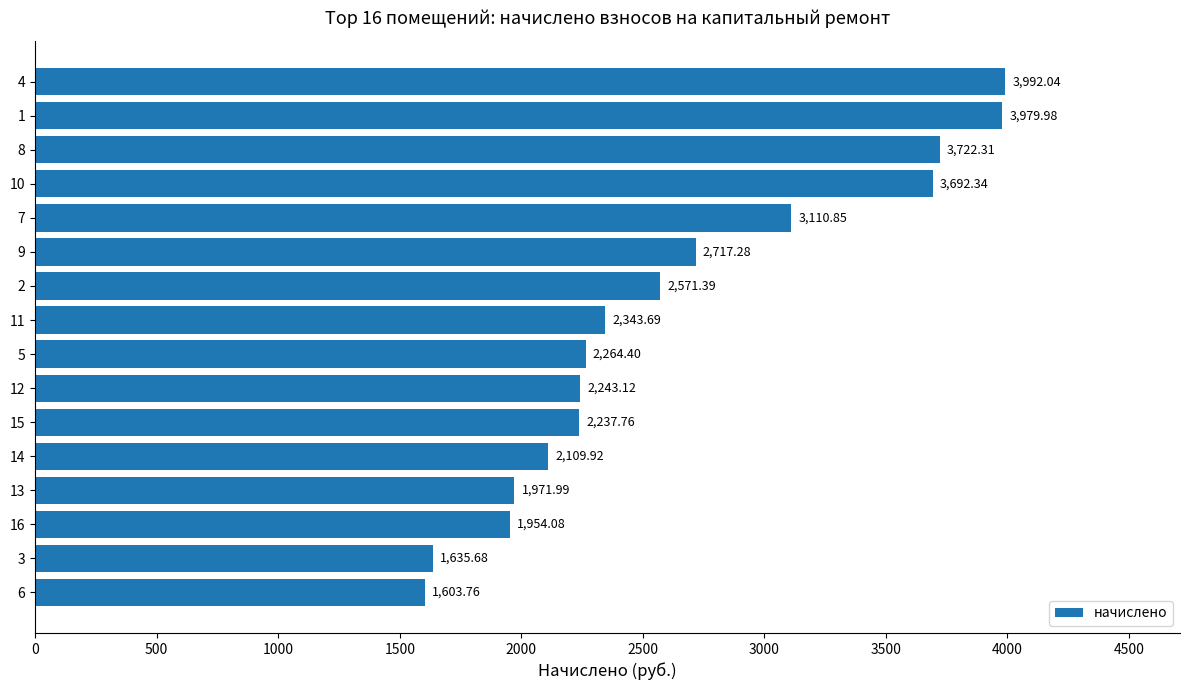

What is the ratio of the value at 6 to the value at 9?

0.6